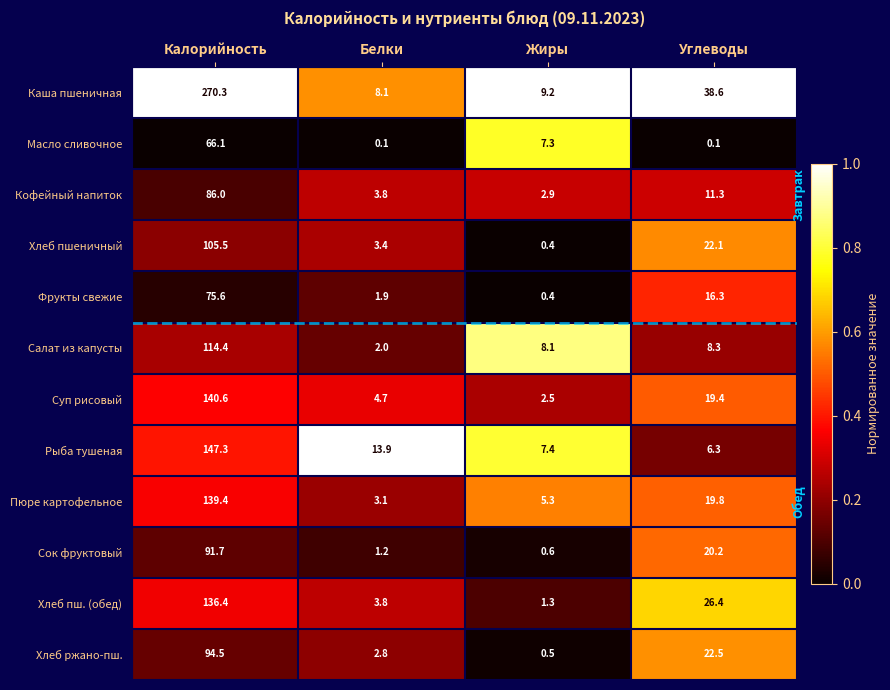

Rank the series by their maximum value, from lowest to highest.

Масло сливочное, Фрукты свежие, Кофейный напиток, Сок фруктовый, Хлеб ржано-пш., Хлеб пшеничный, Салат из капусты, Хлеб пш. (обед), Пюре картофельное, Суп рисовый, Рыба тушеная, Каша пшеничная